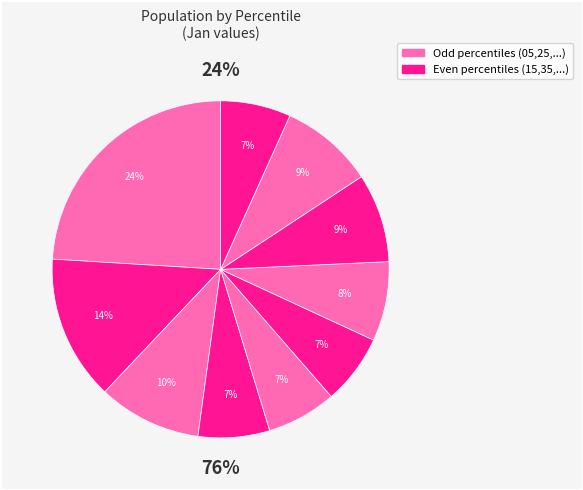

What percentage is the pct35 slice, to the nearest percent?

7%